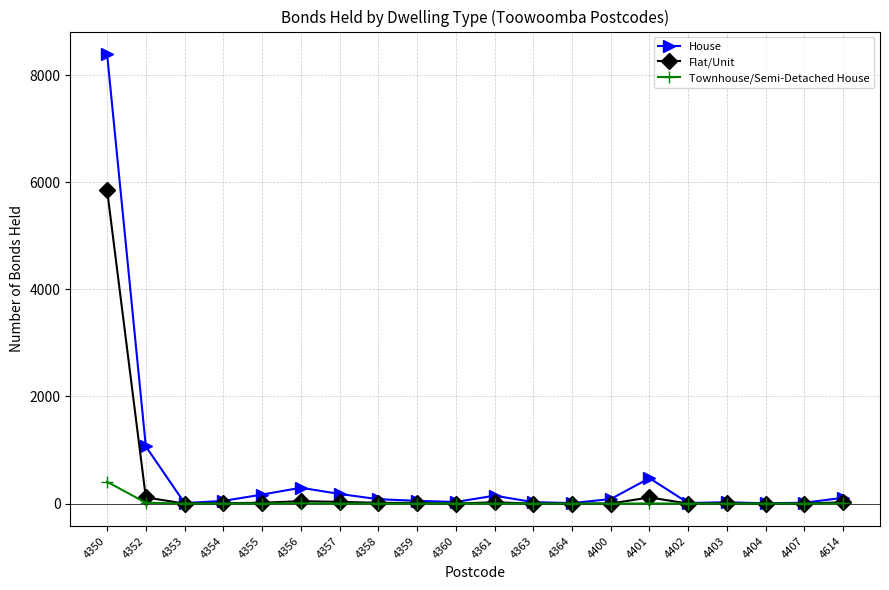

What is the average value of the Townhouse/Semi-Detached House series?

22